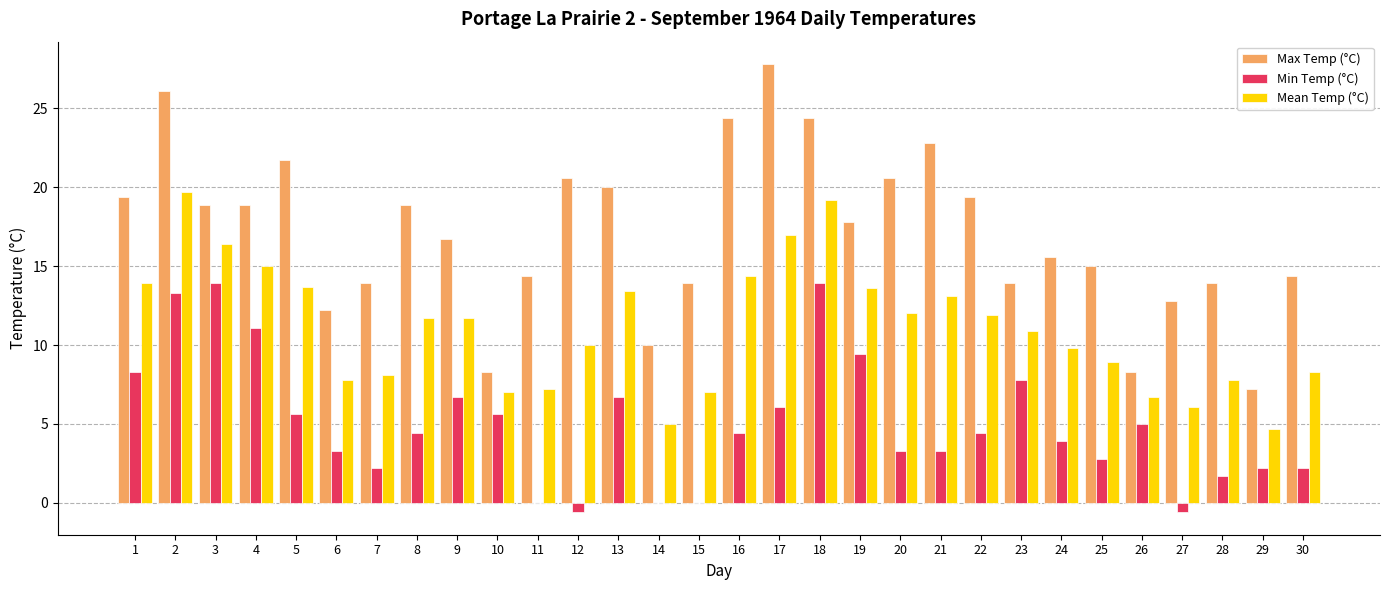

The Max Temp (°C) series shows 14.5 at 2. True or false?

False